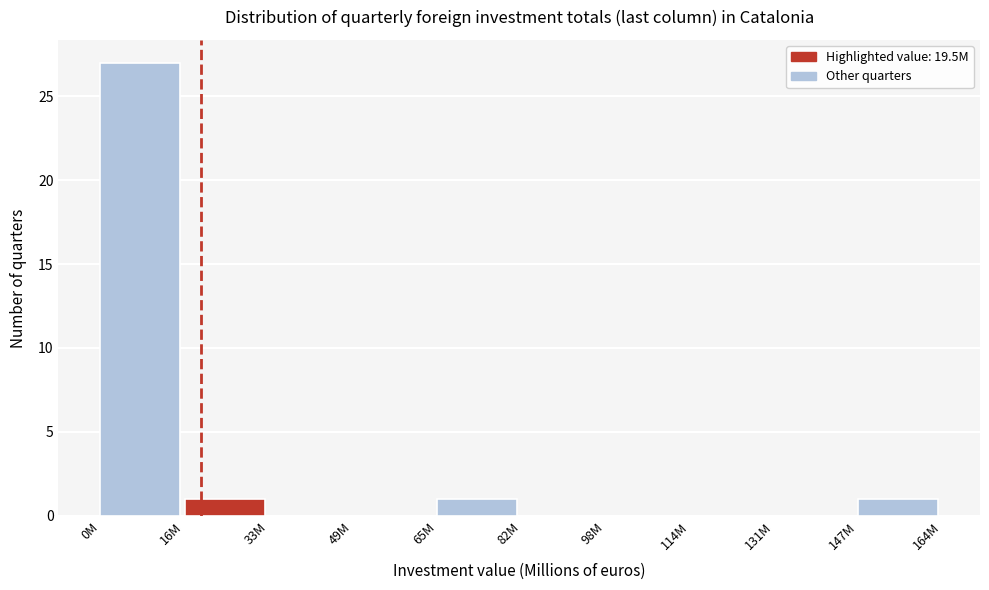

Reading left to right, transcribe all the data shown in this chart.

0M=27	16M=1	33M=0	49M=0	65M=1	82M=0	98M=0	114M=0	131M=0	147M=1